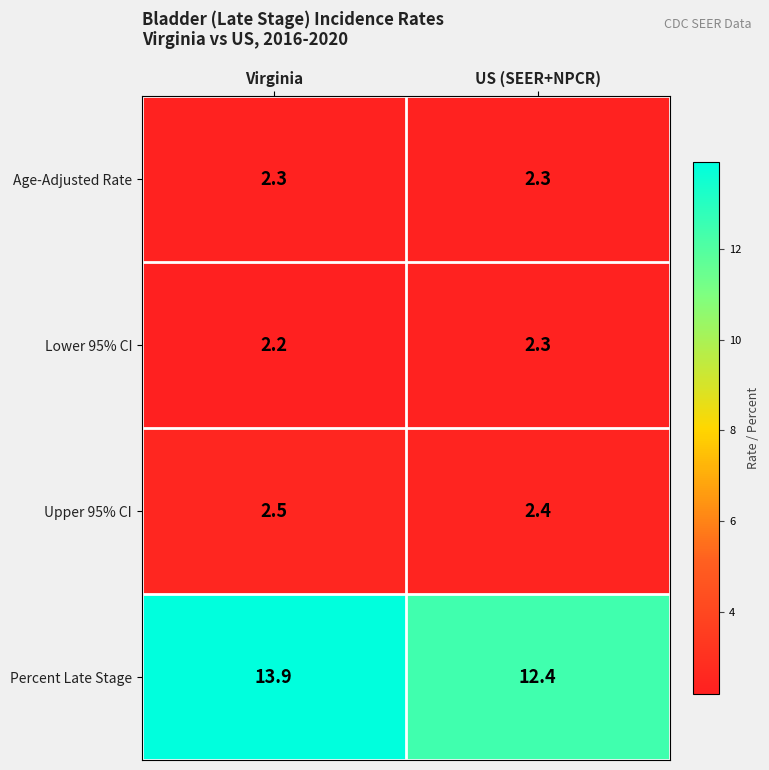

Reading left to right, extract all data points from this chart.

Age-Adjusted Rate: 2.3	2.3
Lower 95% CI: 2.2	2.3
Upper 95% CI: 2.5	2.4
Percent Late Stage: 13.9	12.4